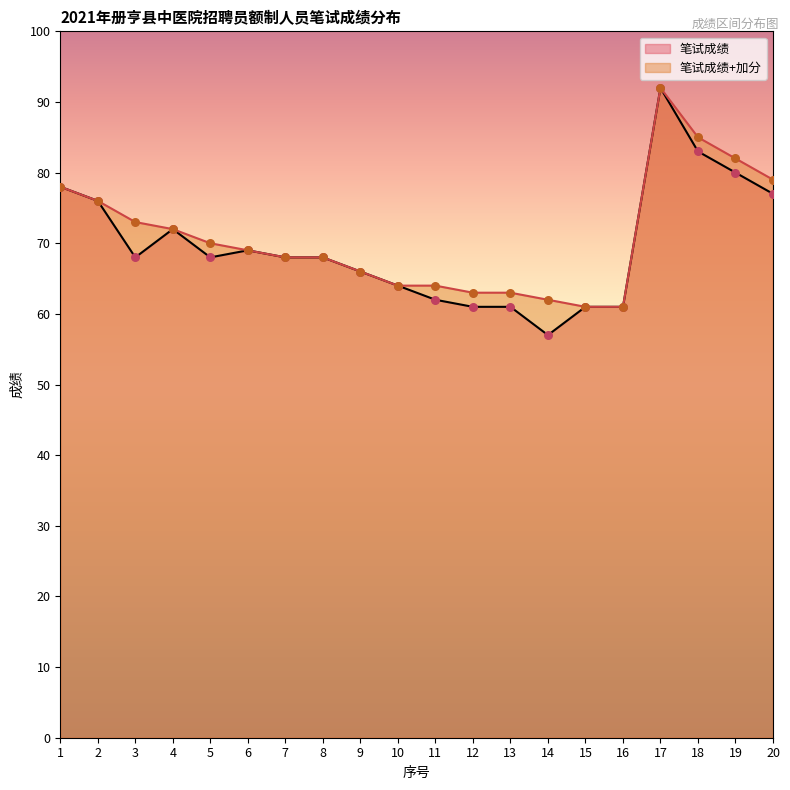

Which series reaches the maximum Y coordinate?

笔试成绩